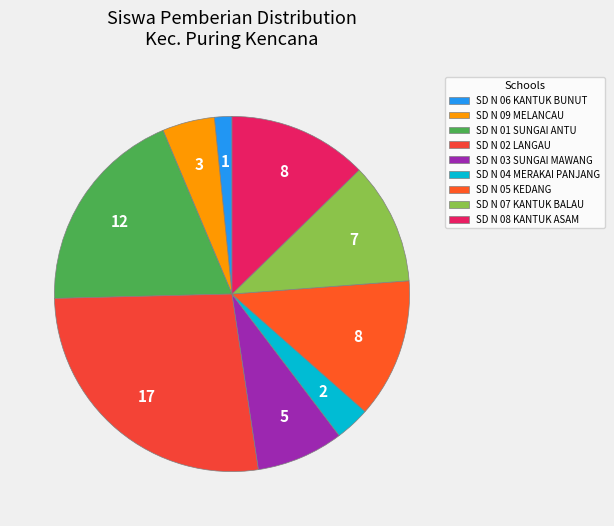

Count the number of slices in the pie.

9